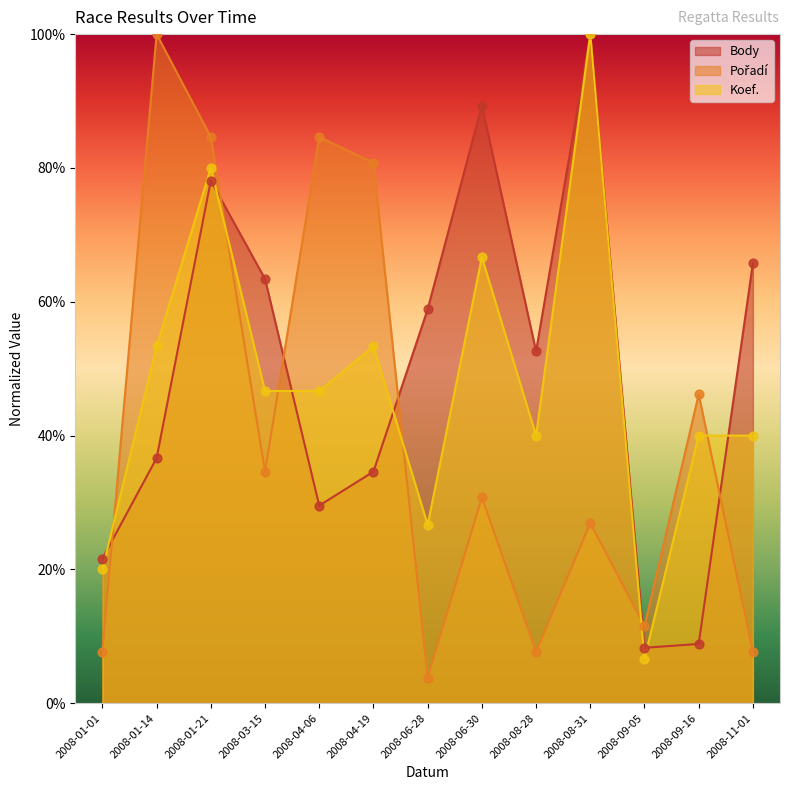

Which series has the largest Y range (max minus min)?

Pořadí